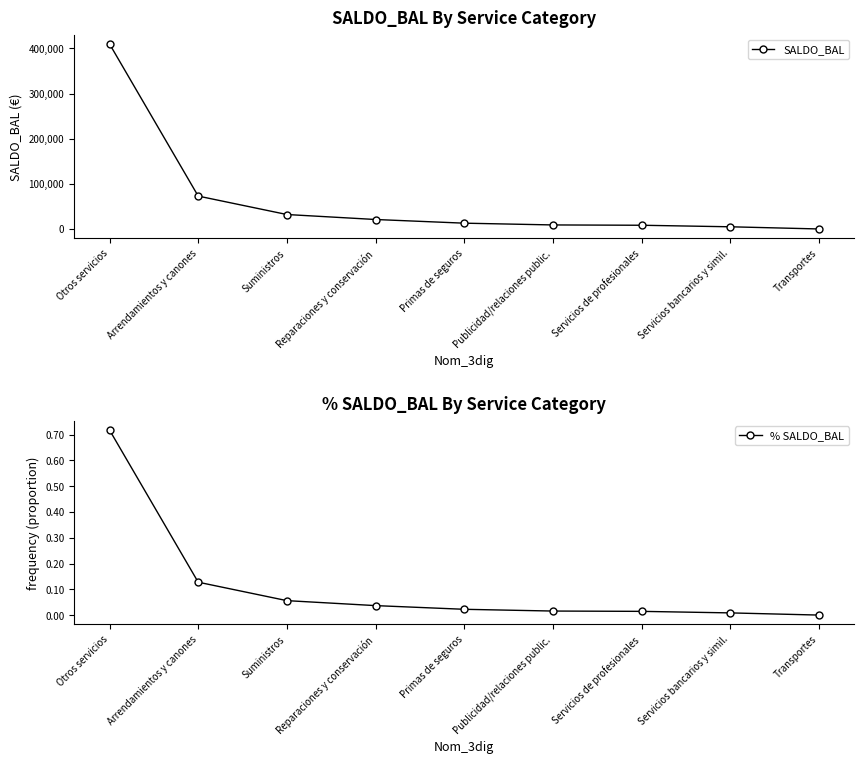

At which category is the sum across all series the highest?

Otros servicios